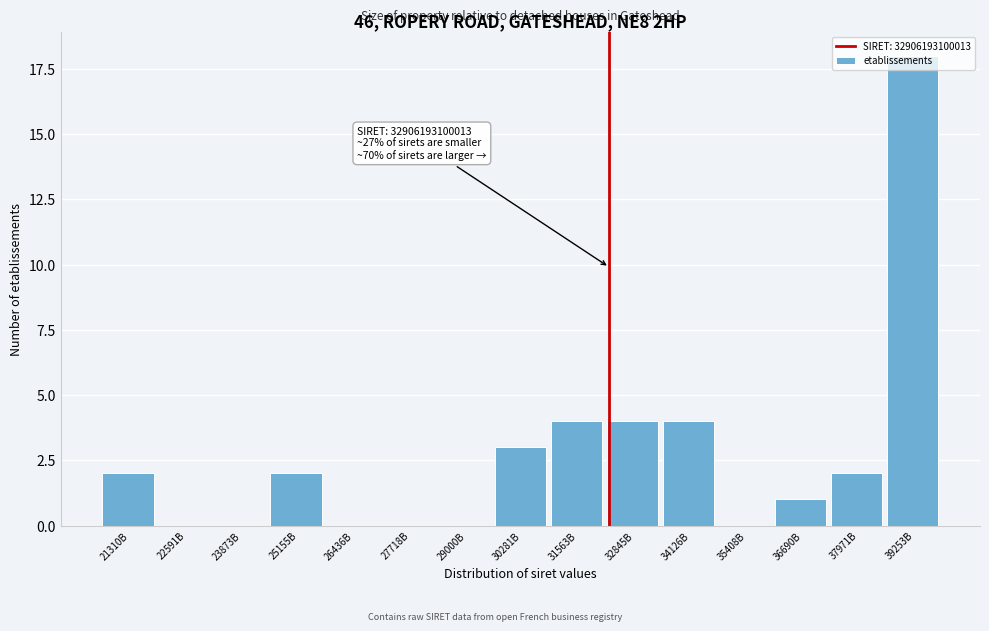

True or false: the data shows 2 at 34126B.

False